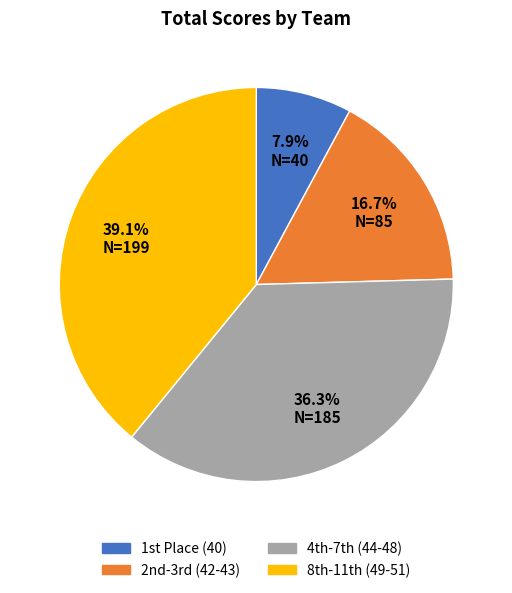

Rank the categories by value from lowest to highest.

1st Place (40), 2nd-3rd (42-43), 4th-7th (44-48), 8th-11th (49-51)